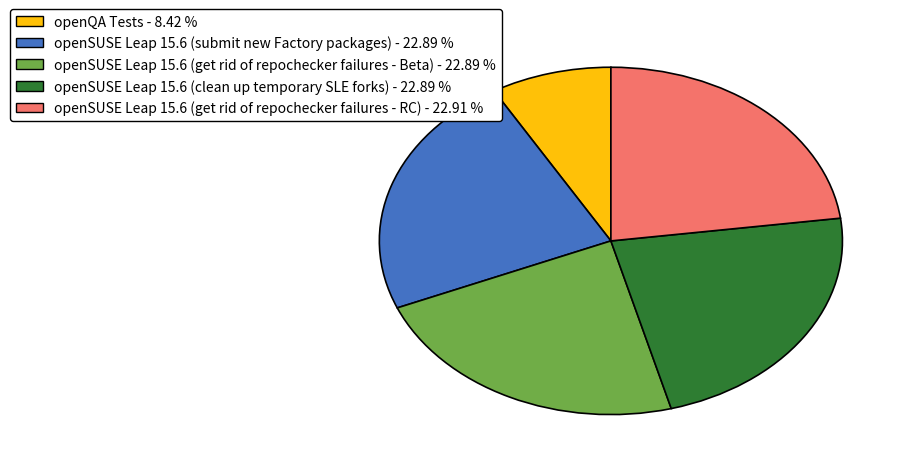

Is there a majority slice in this chart?

No